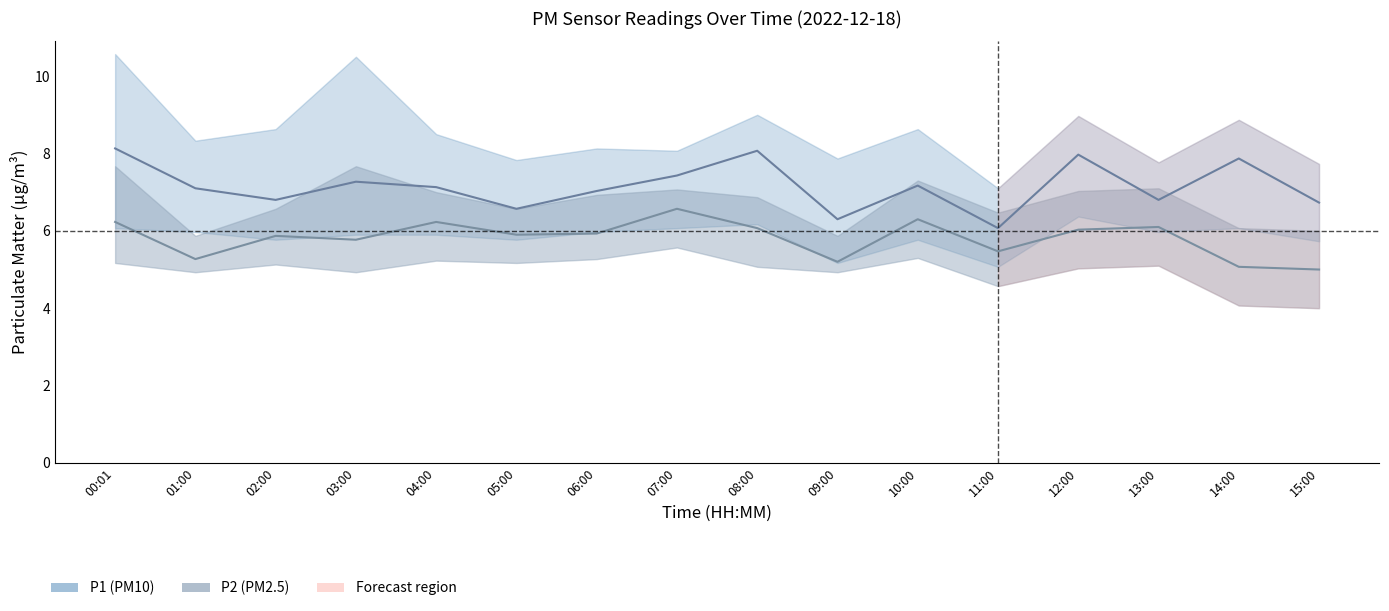

What is the maximum value shown in the chart?

10.6